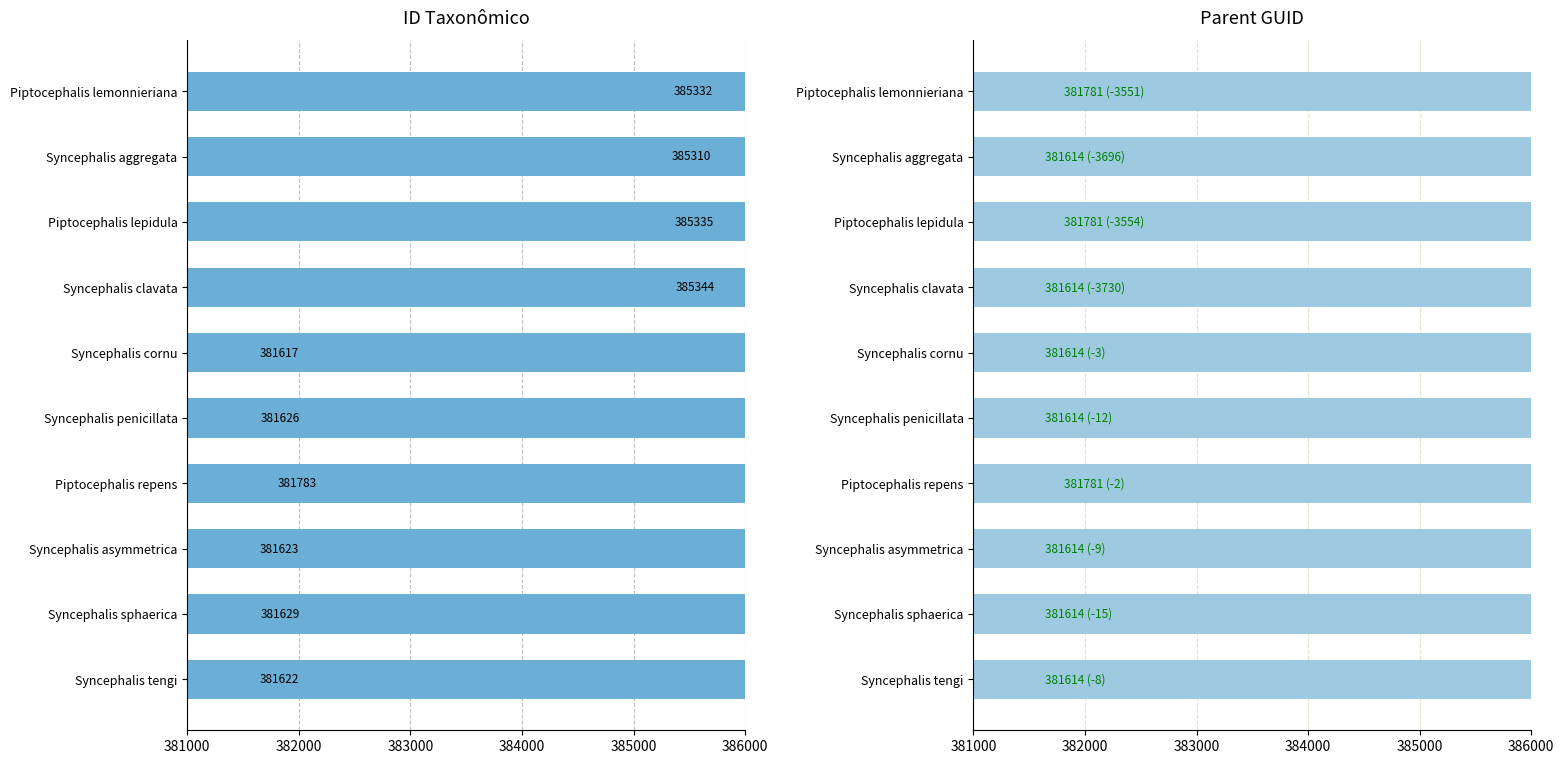

What is the highest value of the ID taxonômico series?

385344